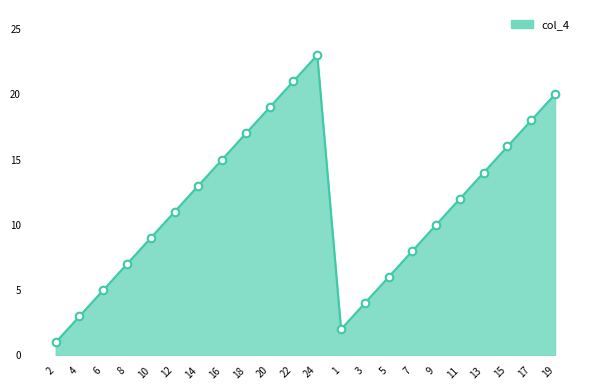

Which has a higher value, 24 or 7?

24